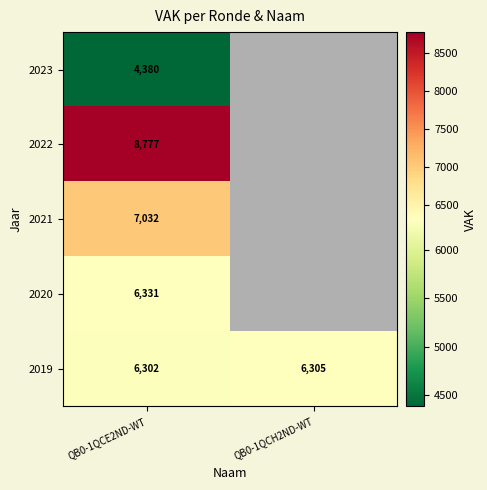

What is the average value of the 2019 series?

6304